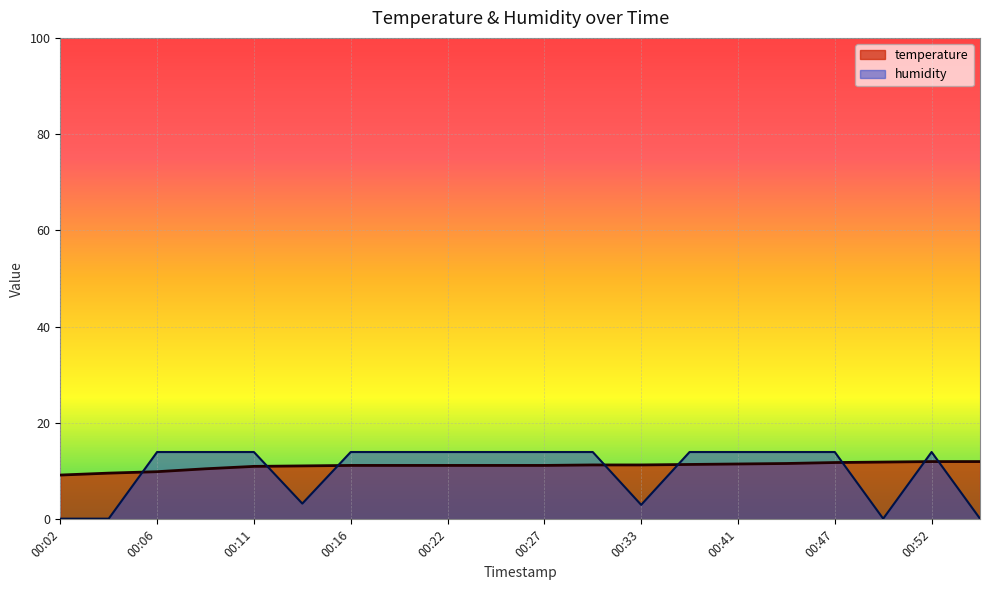

How many lines are shown in the chart?

2